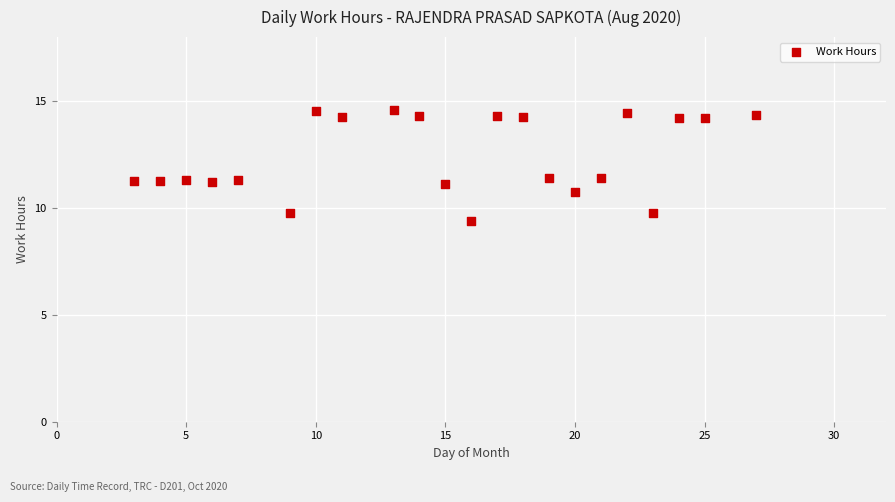

What is the range of X values (max minus min)?

24.0